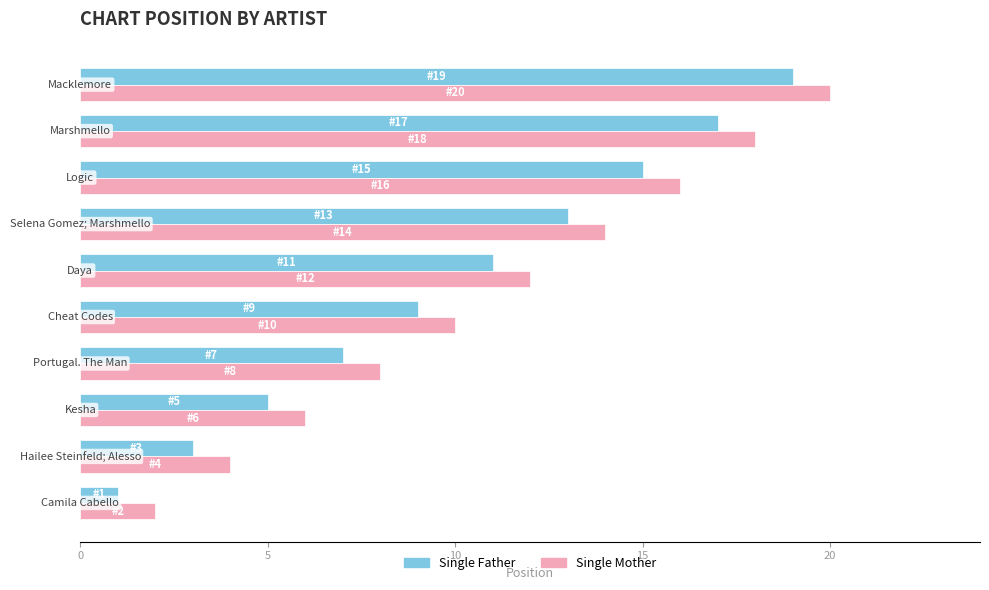

Rank the series by their maximum value, from highest to lowest.

Single Mother, Single Father